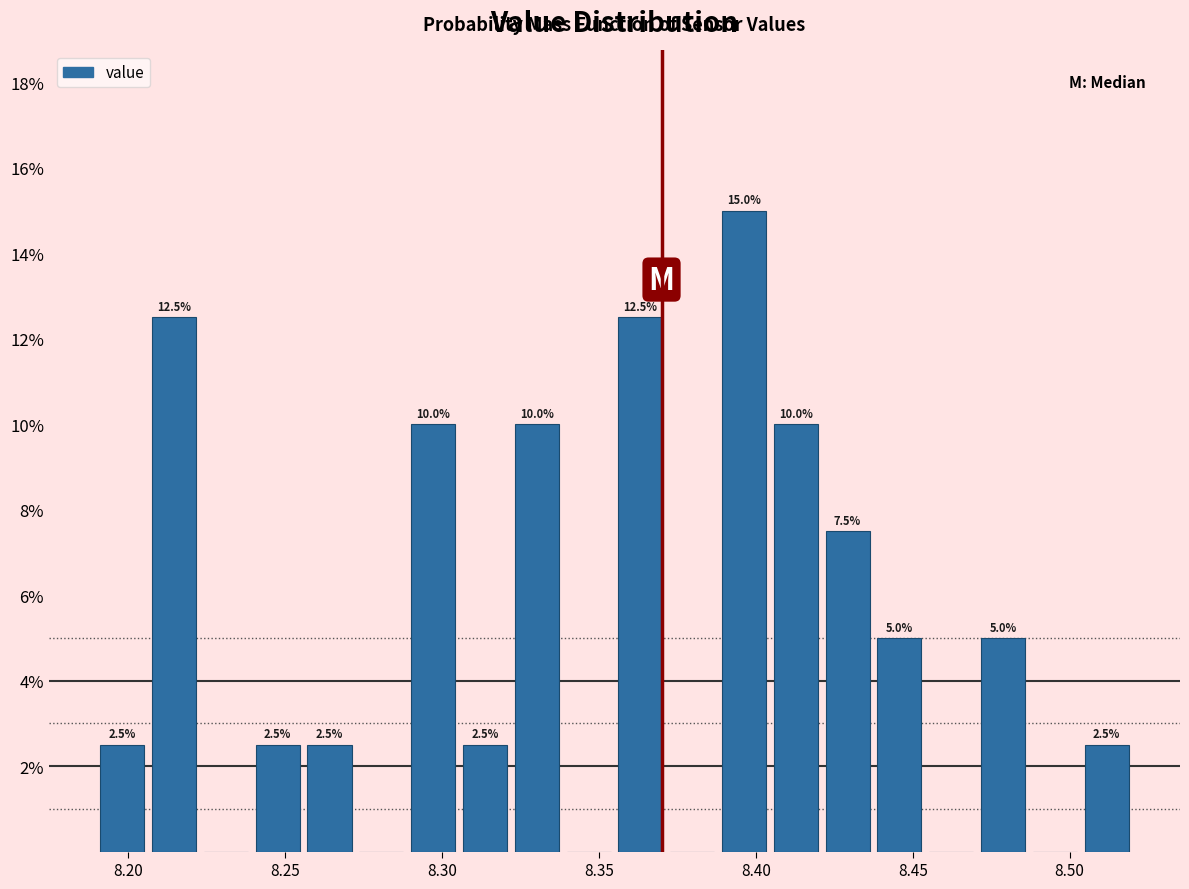

Around what value on the x-axis is the tallest bar? Give the approximate position of its centre, as read against the axis.

8.395